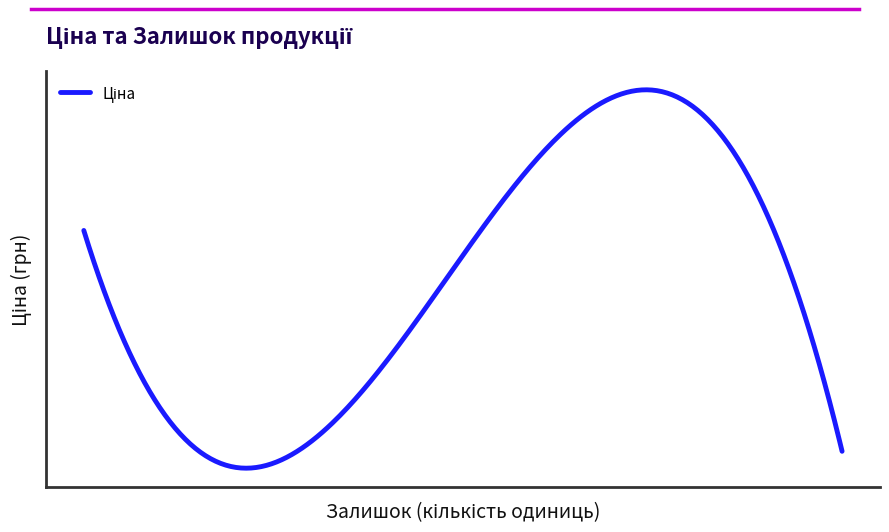

What is the label of the 17th point from the right?

271652173